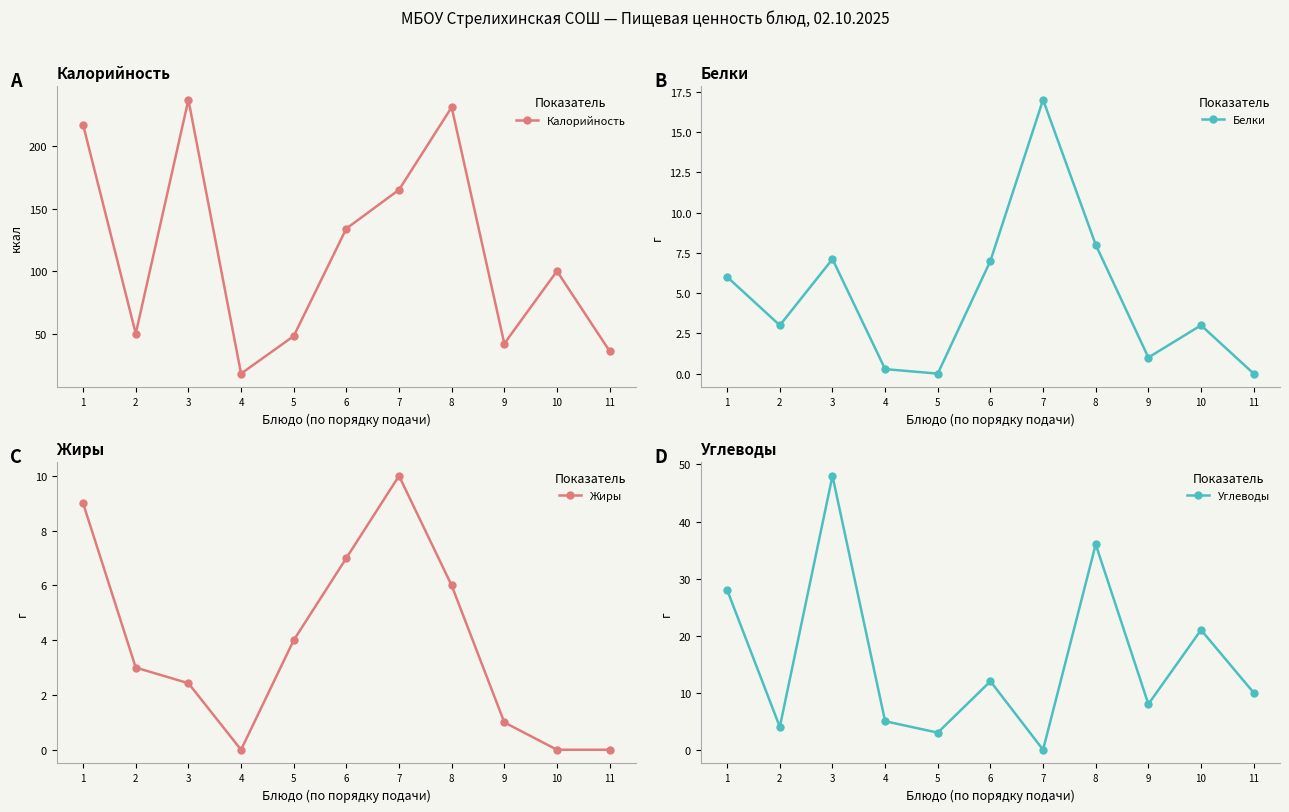

List the series in order of their peak value, highest first.

Калорийность, Углеводы, Белки, Жиры